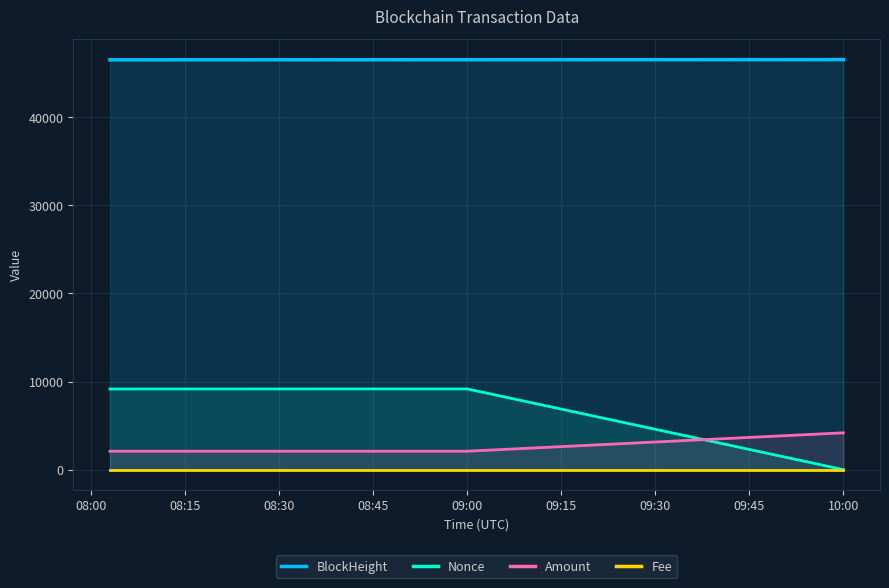

At how many categories does at least one series exceed 41302?

3